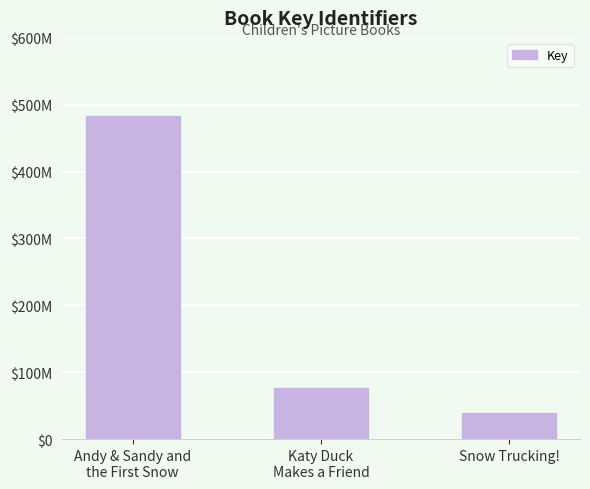

Approximately how many times larger is the value at Snow Trucking! compared to Katy Duck
Makes a Friend?

0.5